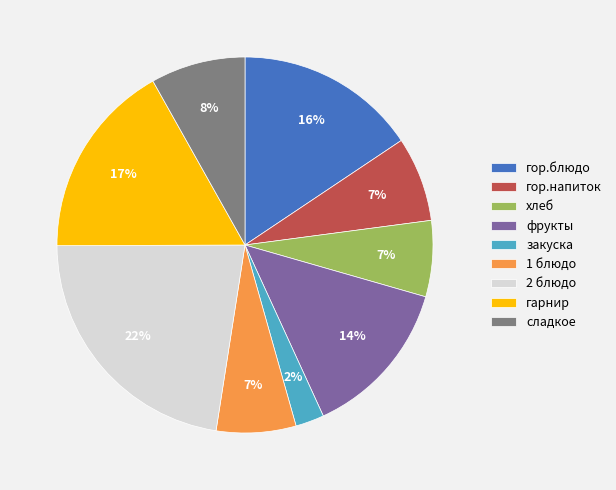

What is the ratio of the value at гор.блюдо to the value at гарнир?

0.9